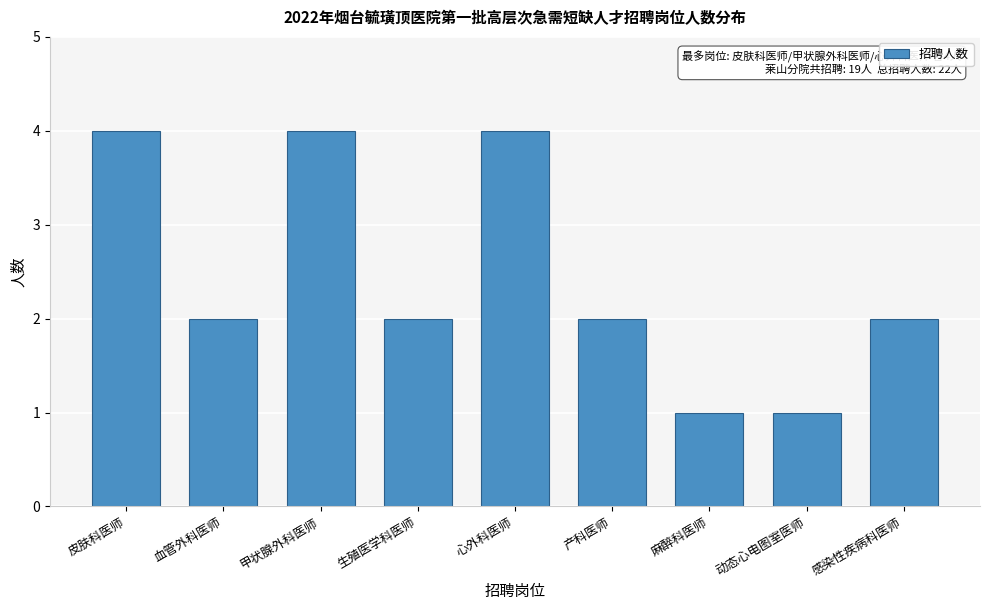

Reading left to right, transcribe all the data shown in this chart.

皮肤科医师=4	血管外科医师=2	甲状腺外科医师=4	生殖医学科医师=2	心外科医师=4	产科医师=2	麻醉科医师=1	动态心电图室医师=1	感染性疾病科医师=2